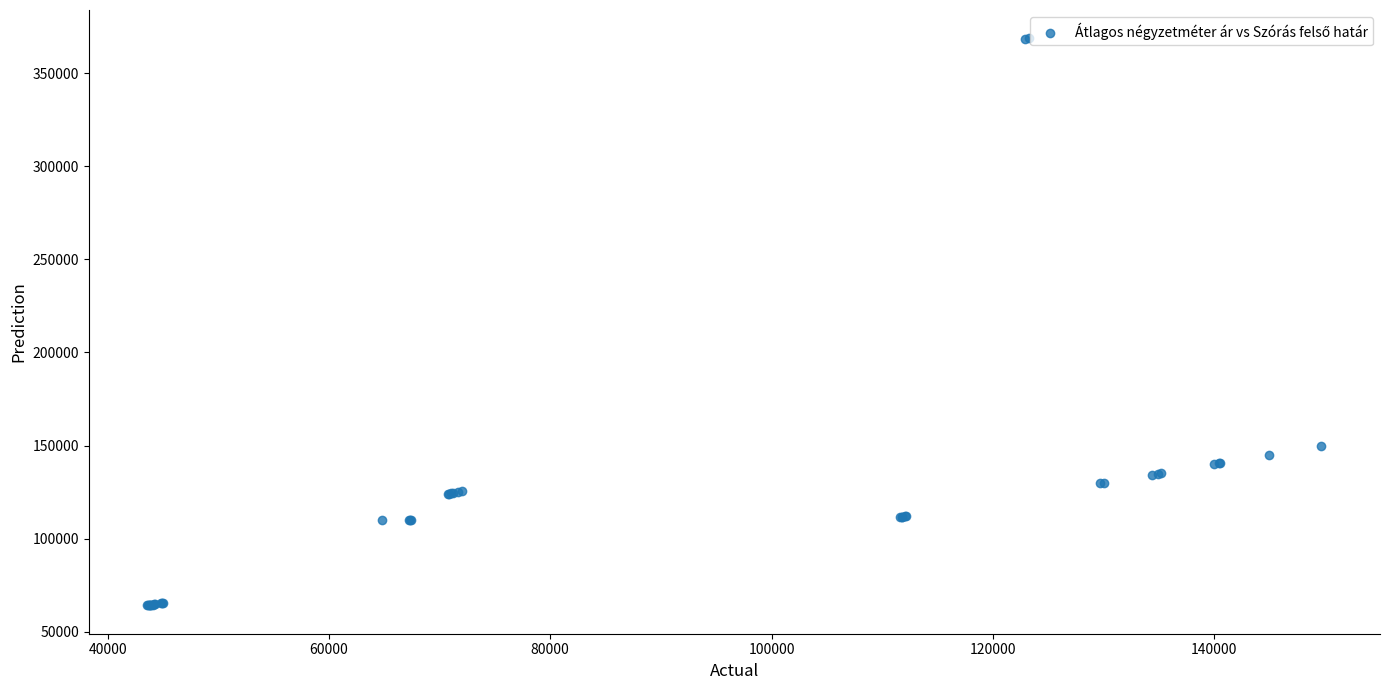

What Y value in the scatter plot is closest to 216423?

149687